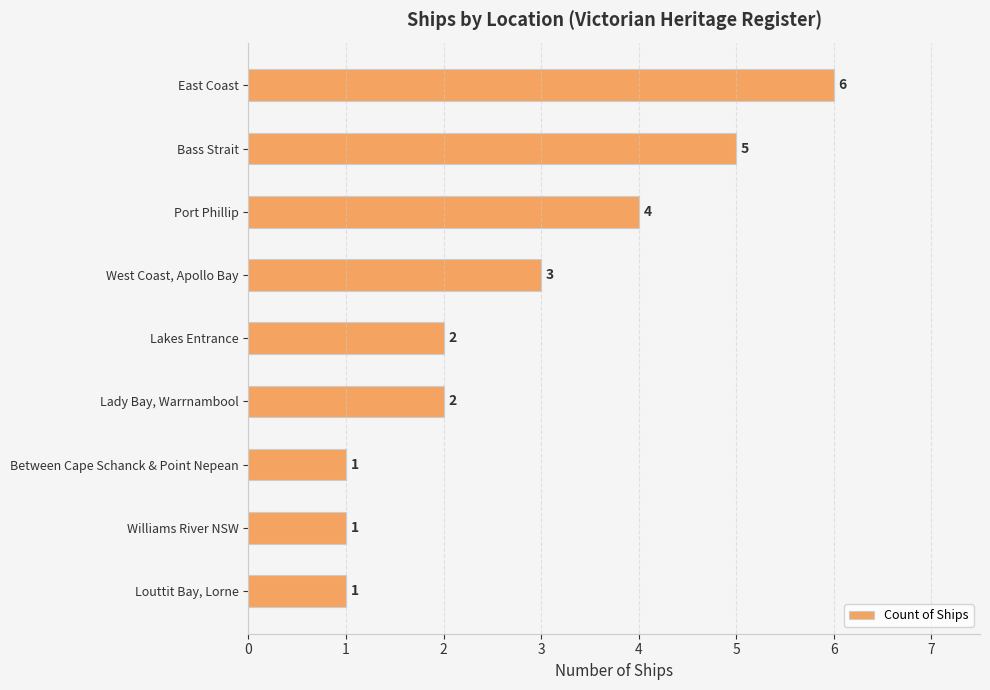

What is the change in value from Port Phillip to Louttit Bay, Lorne?

-3